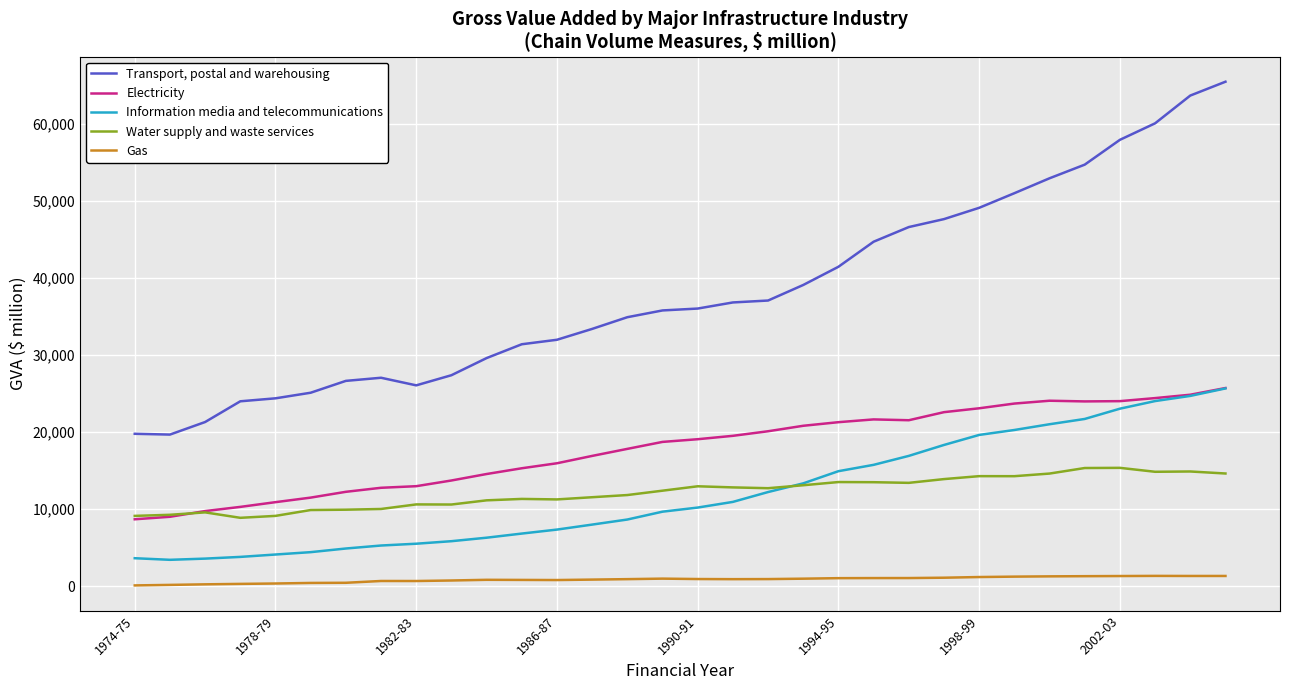

What is the maximum value shown in the chart?

65481